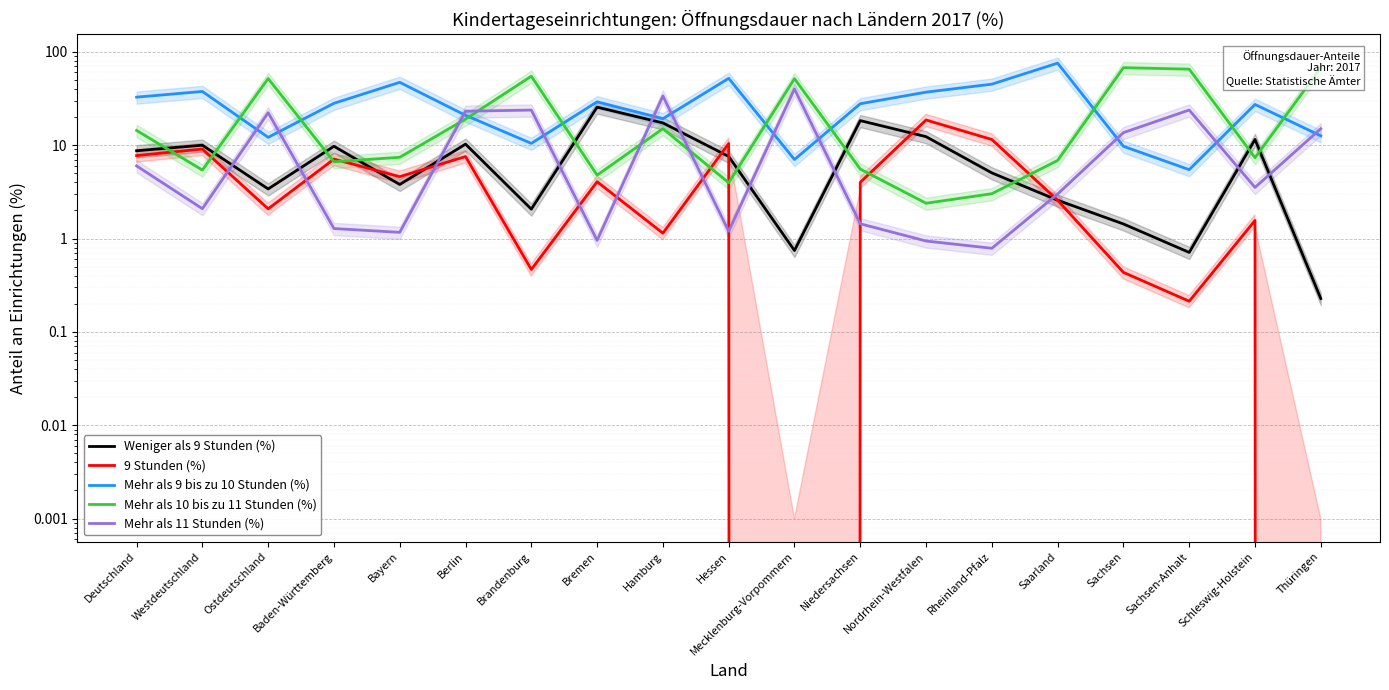

Is this an area chart (filled region under the line)?

No